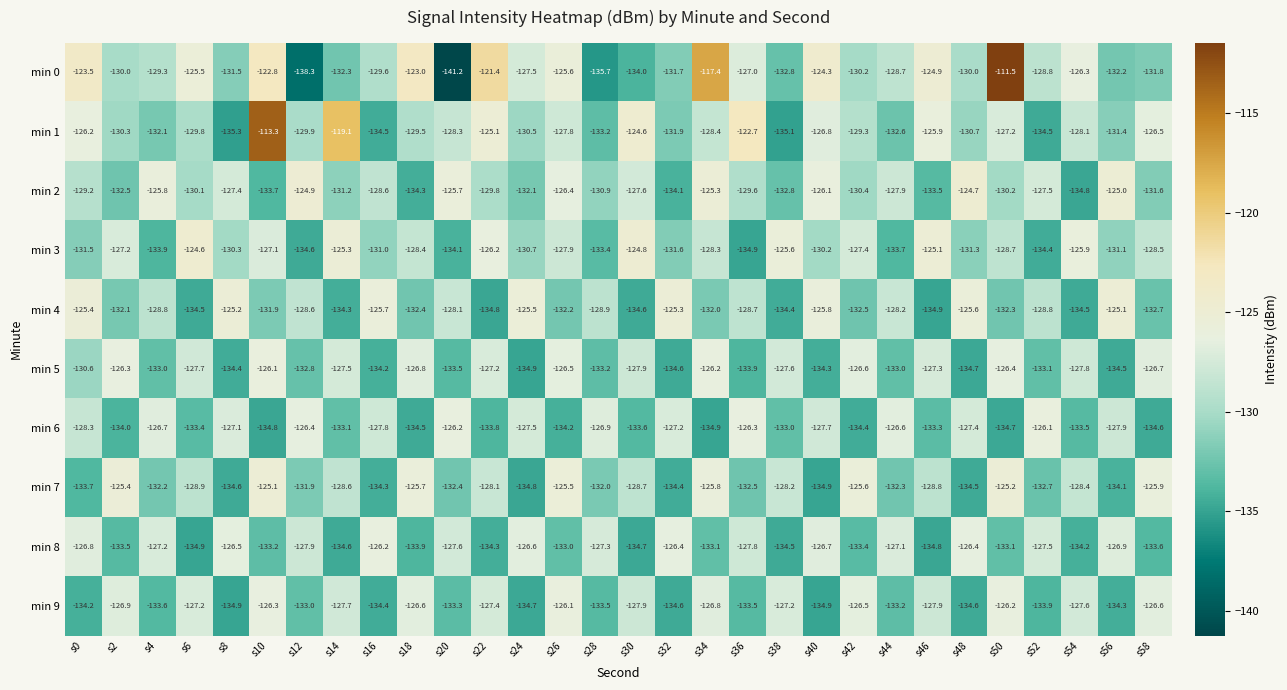

Is it true that min 5 equals -192.8 at s44?

False